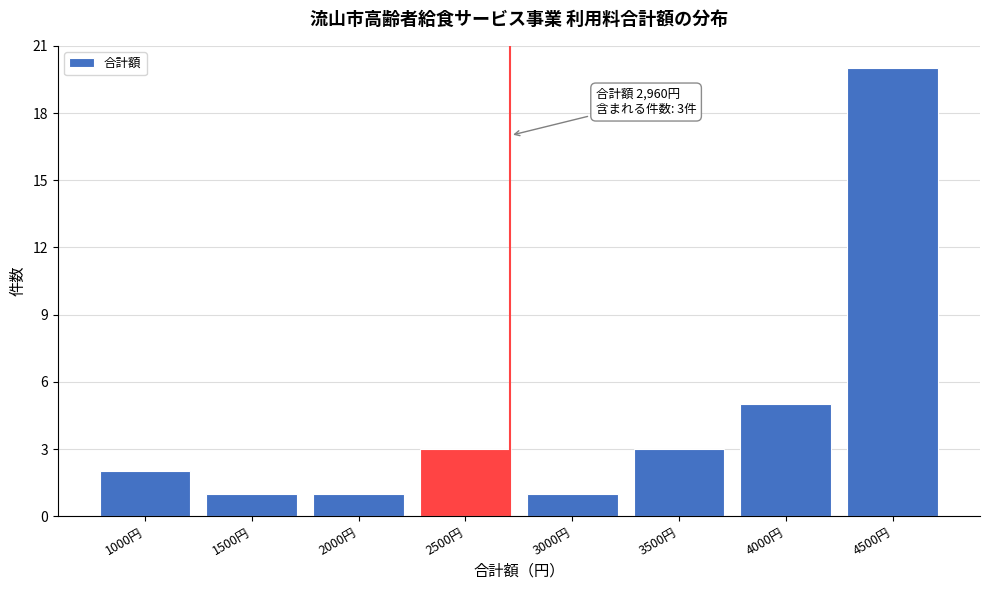

Reading left to right, list all the values displayed in this chart.

2	1	1	3	1	3	5	20